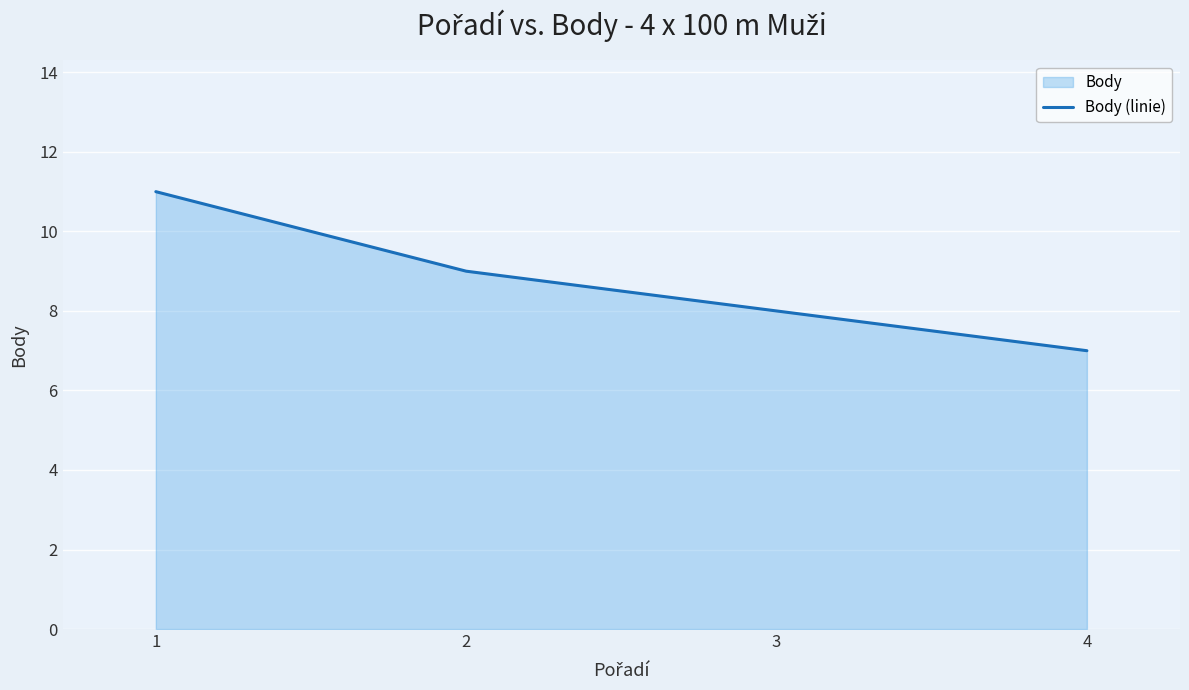

What is the smallest value displayed?

7